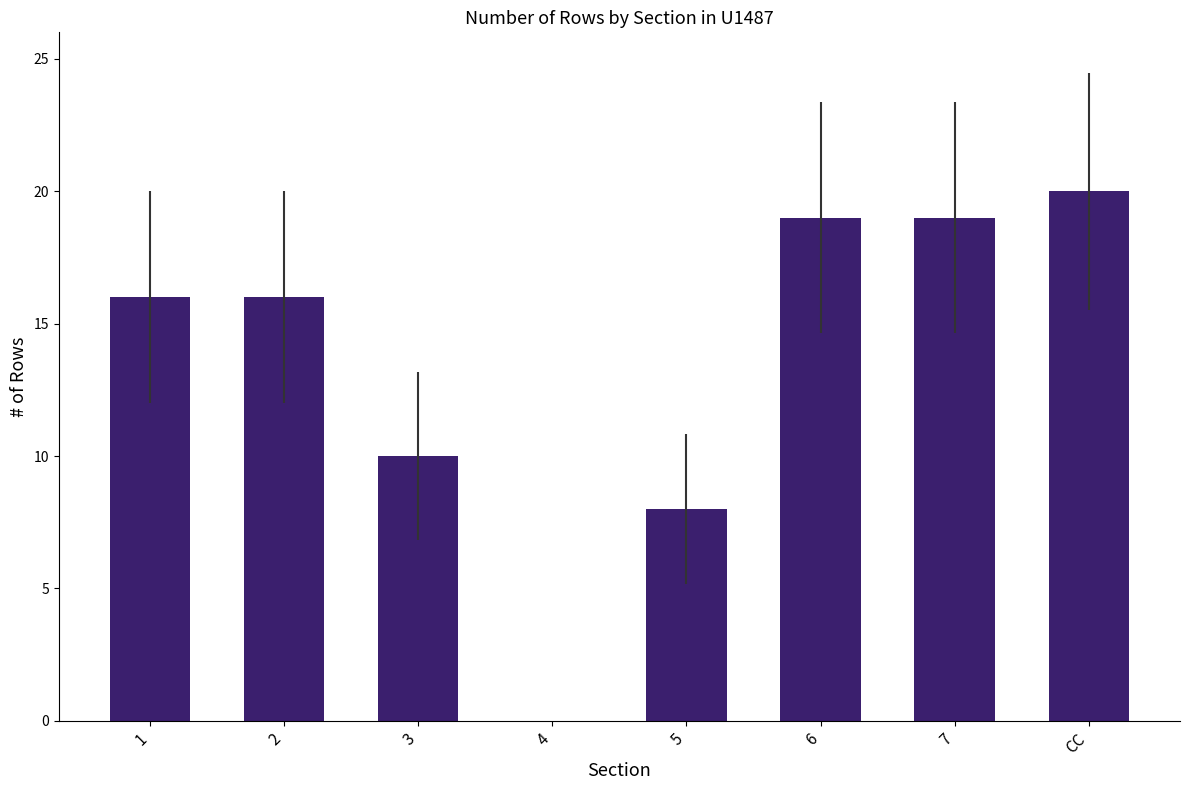

Is it true that the value at 5 is 8?

True